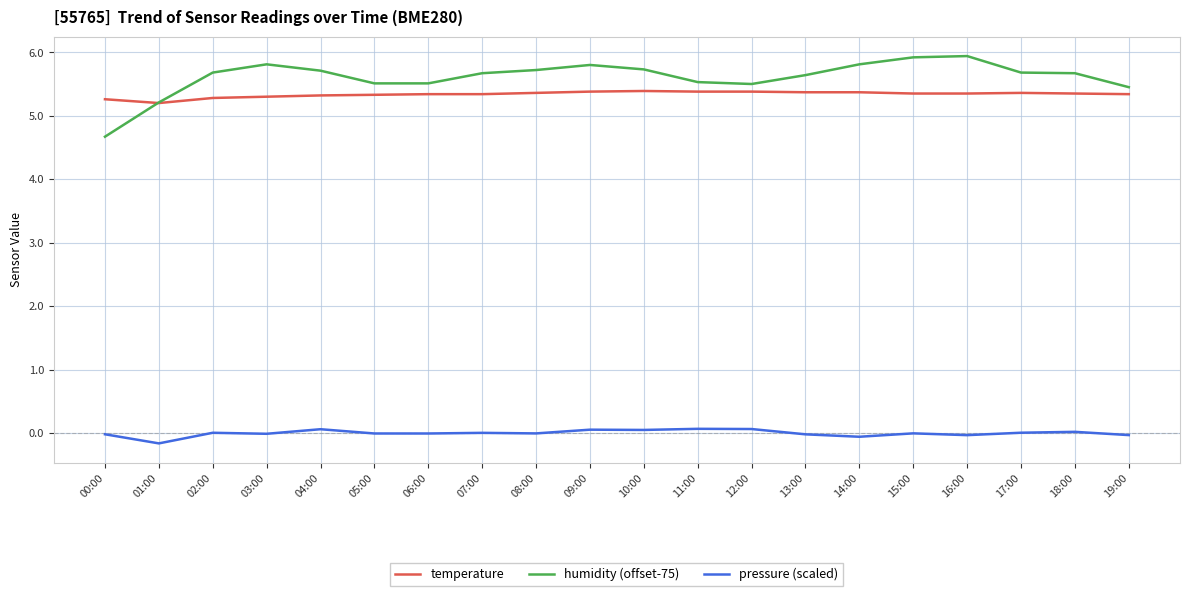

Which series has the widest spread of values?

humidity (offset-75)